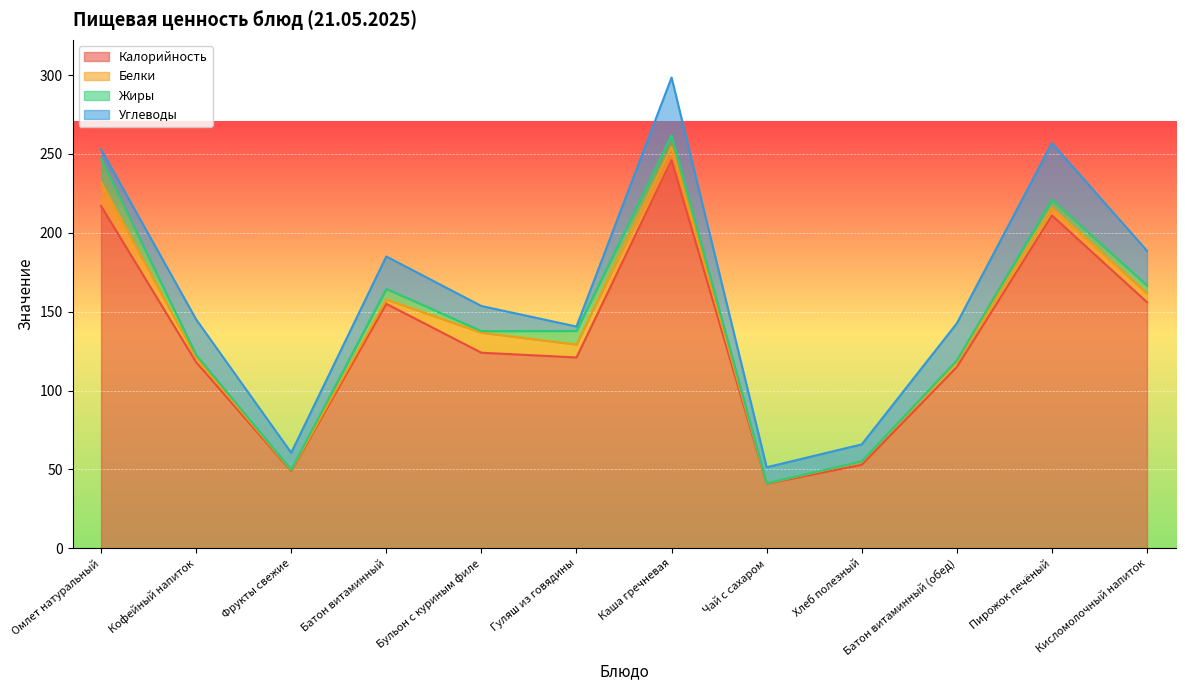

Reading left to right, list all the values displayed in this chart.

Калорийность: 217.0	118.0	49.0	155.0	124.0	121.0	246.0	41.0	53.0	115.0	211.0	156.0
Белки: 15.1	2.7	0.4	2.7	12.7	8.2	8.5	0.2	1.8	3.3	4.8	5.6
Жиры: 14.8	1.9	0.4	6.8	1.0	8.6	7.3	0.1	0.3	0.8	5.3	5.0
Углеводы: 6.0	22.5	10.8	20.5	15.9	2.8	36.6	10.1	10.8	23.5	35.7	22.0